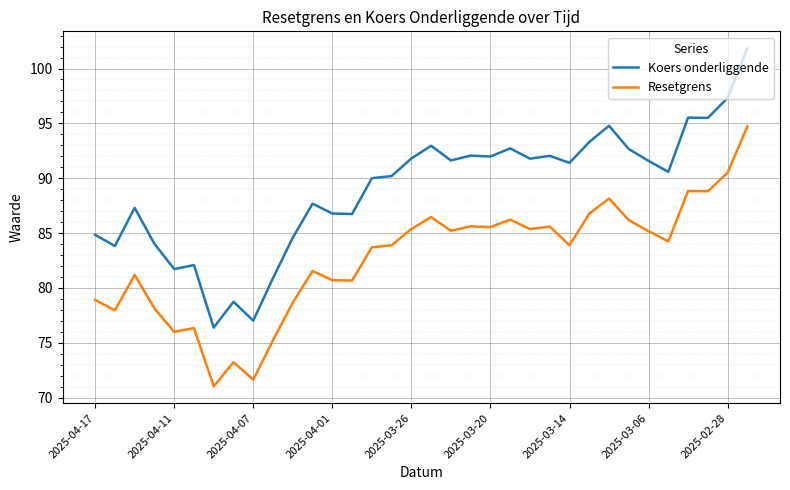

Which series has the widest spread of values?

Koers onderliggende